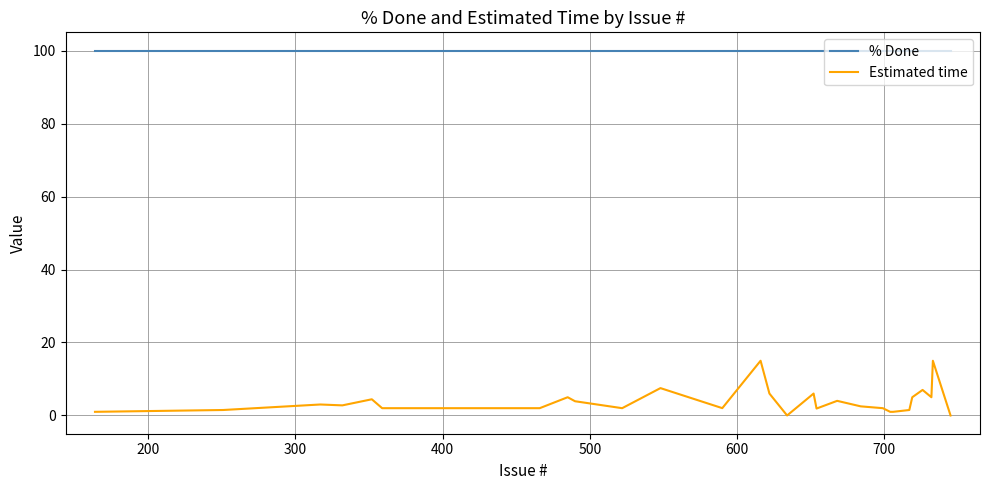

True or false: Estimated time and % Done intersect in this chart.

False